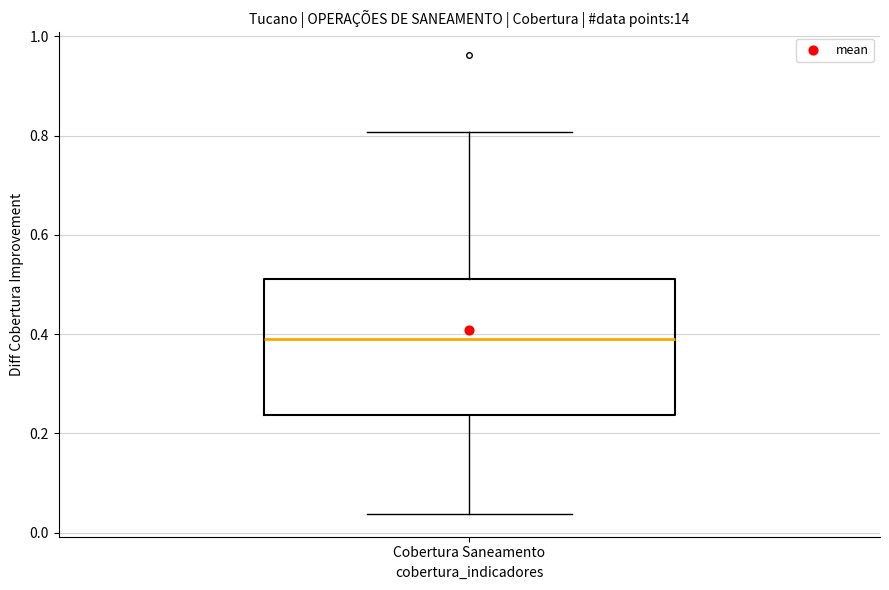

Where does the upper whisker of the box for Cobertura Saneamento end on the y-axis? The values are not printed on the chart, so give them approximately, as read against the axis.

0.80